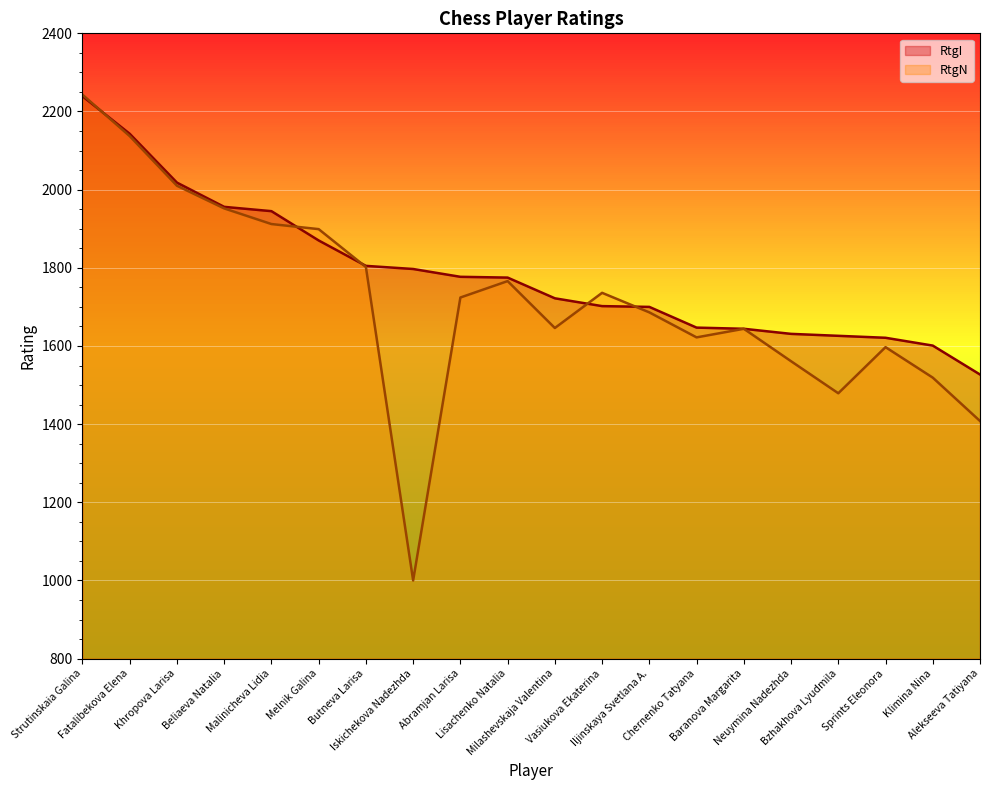

True or false: RtgN and RtgI cross at least once.

True